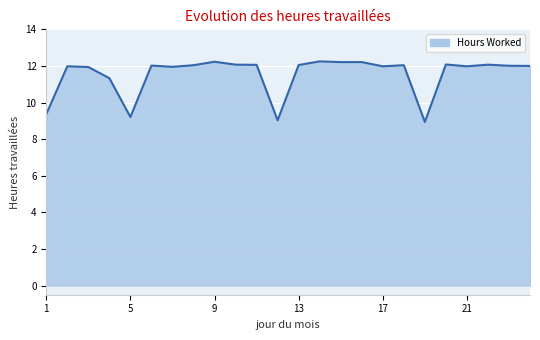

What is the average value?

11.5